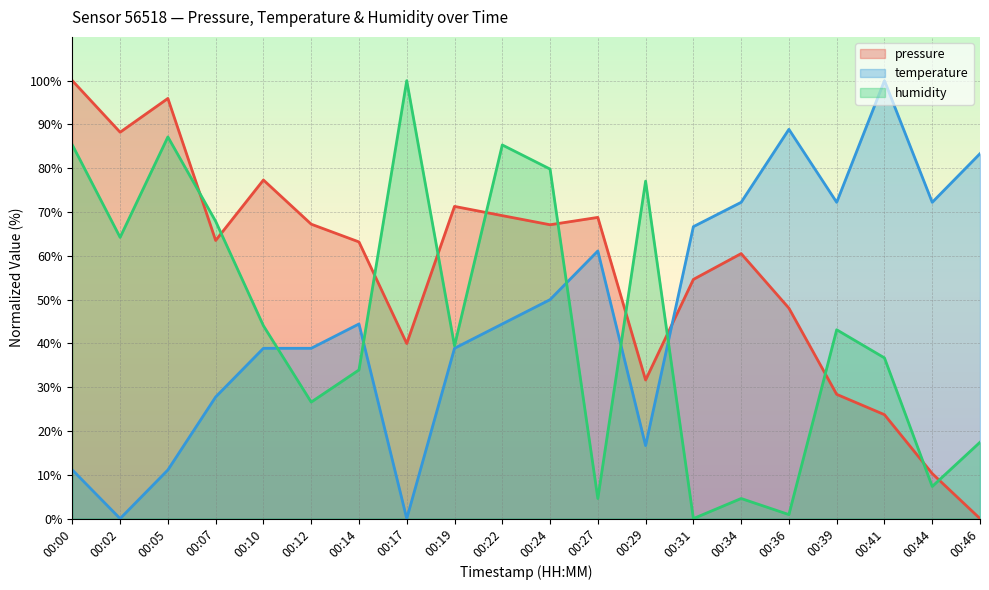

At which category is the sum across all series the highest?

00:22